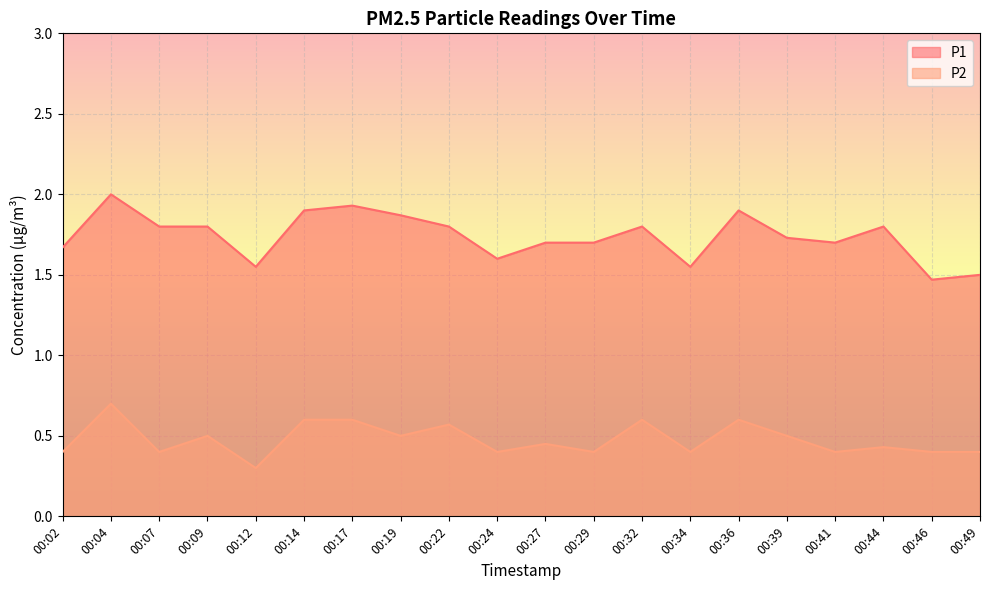

Does the chart display data point markers on the line(s)?

No